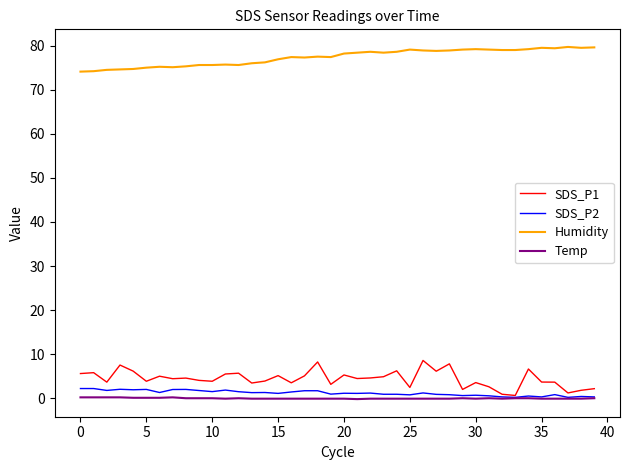

How many lines are shown in the chart?

4